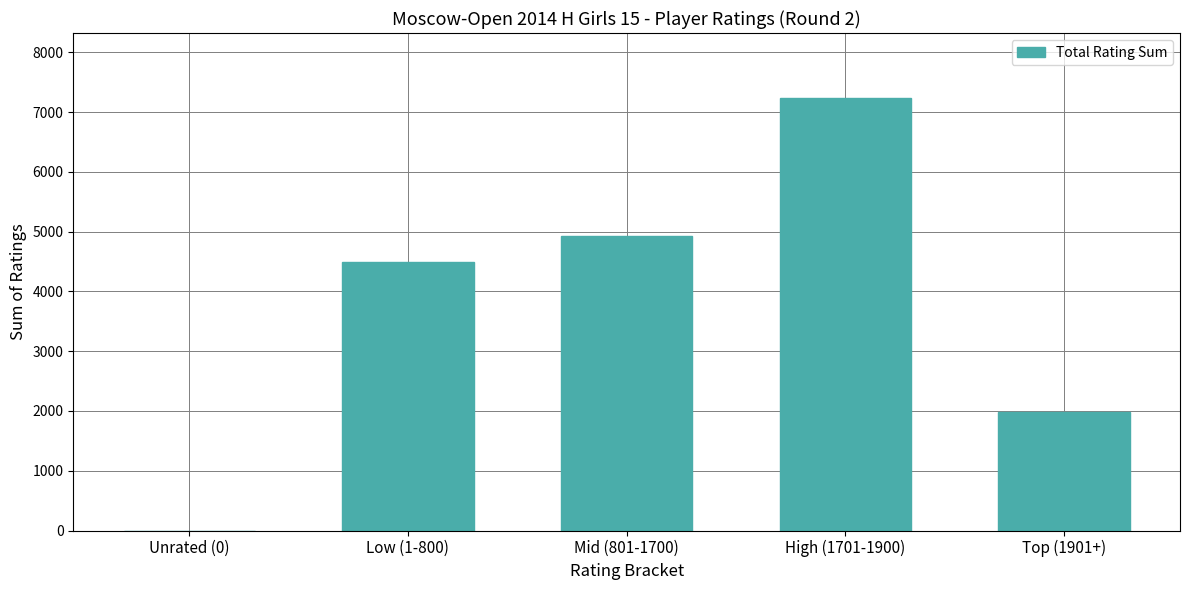

Between Top (1901+) and Unrated (0), which is larger?

Top (1901+)